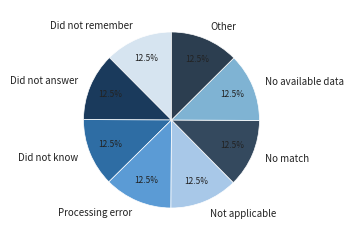

Does any single category account for the majority?

No